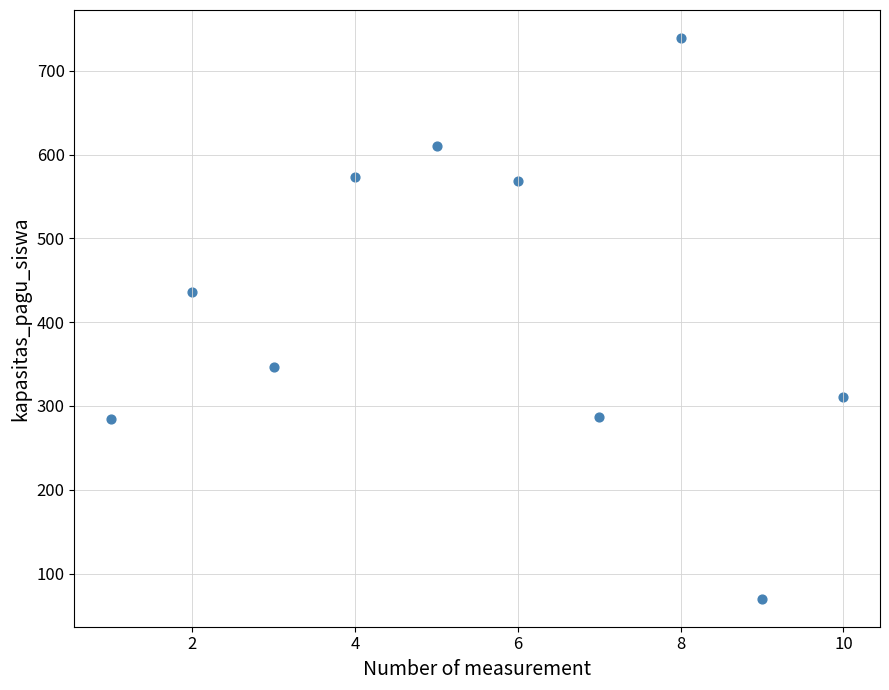

What Y value in the scatter plot is closest to 404?

436